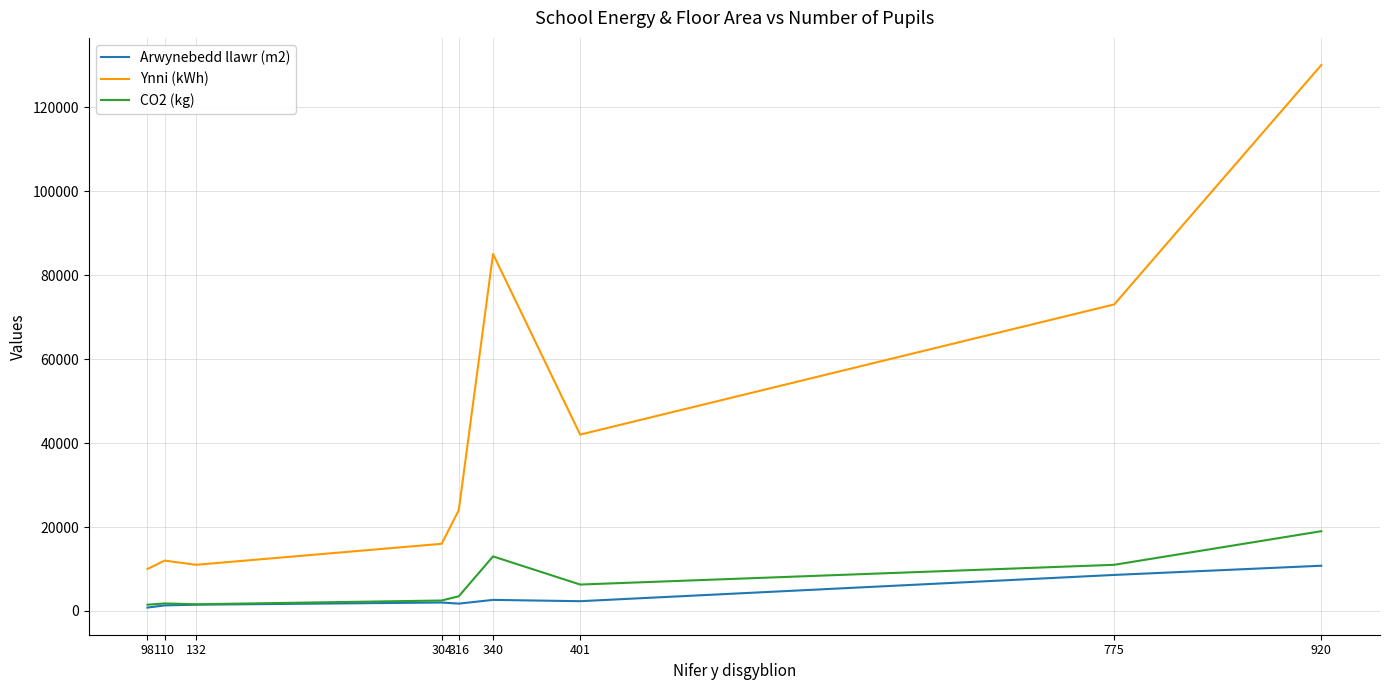

Is it true that CO2 (kg) equals 5145 at 340?

False